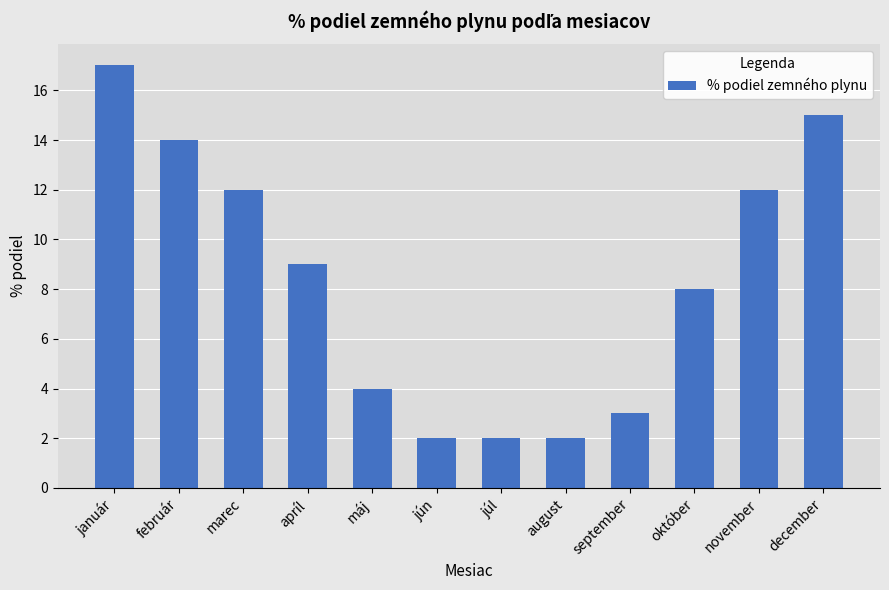

Which category has the highest value across all series?

január